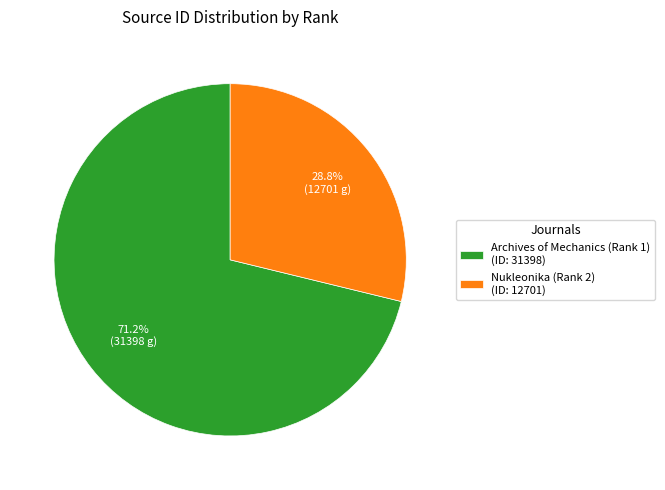

Is the sum of Archives of Mechanics (Rank 1) and Nukleonika (Rank 2) greater than half?

Yes